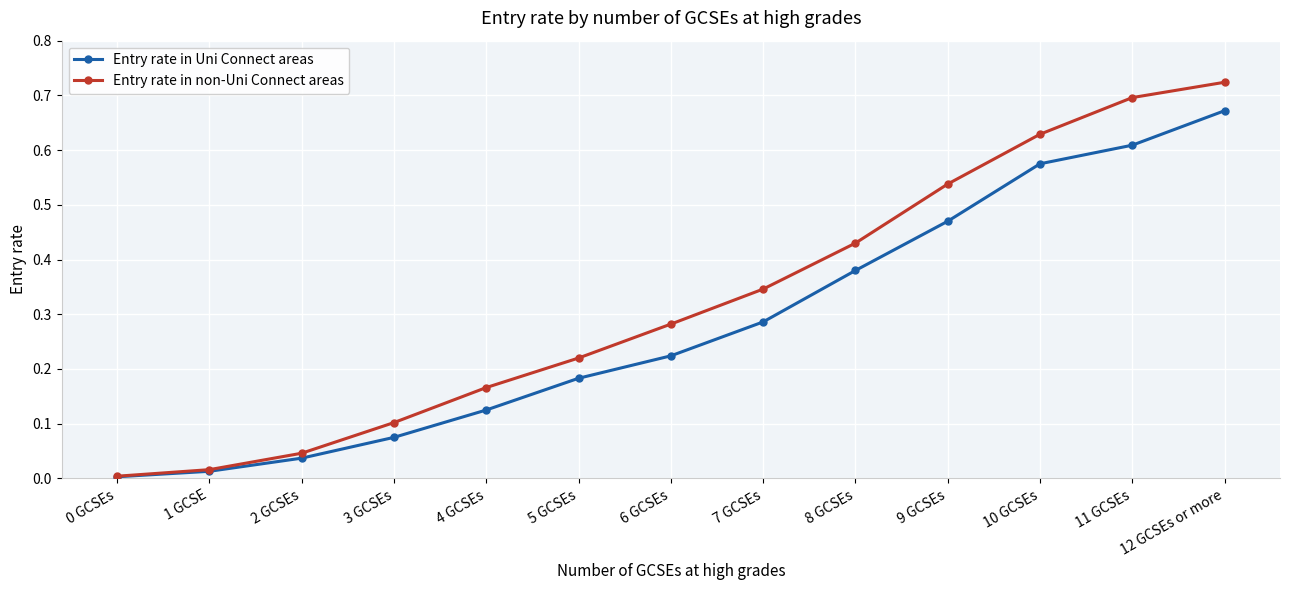

What are all the series names shown in the legend?

Entry rate in Uni Connect areas, Entry rate in non-Uni Connect areas